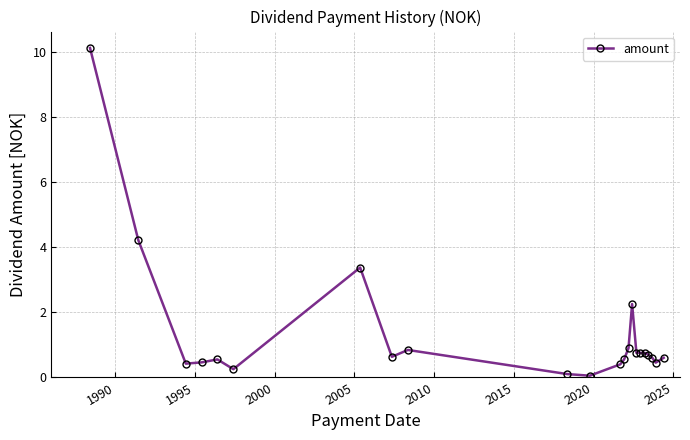

What is the greatest value displayed?

10.1